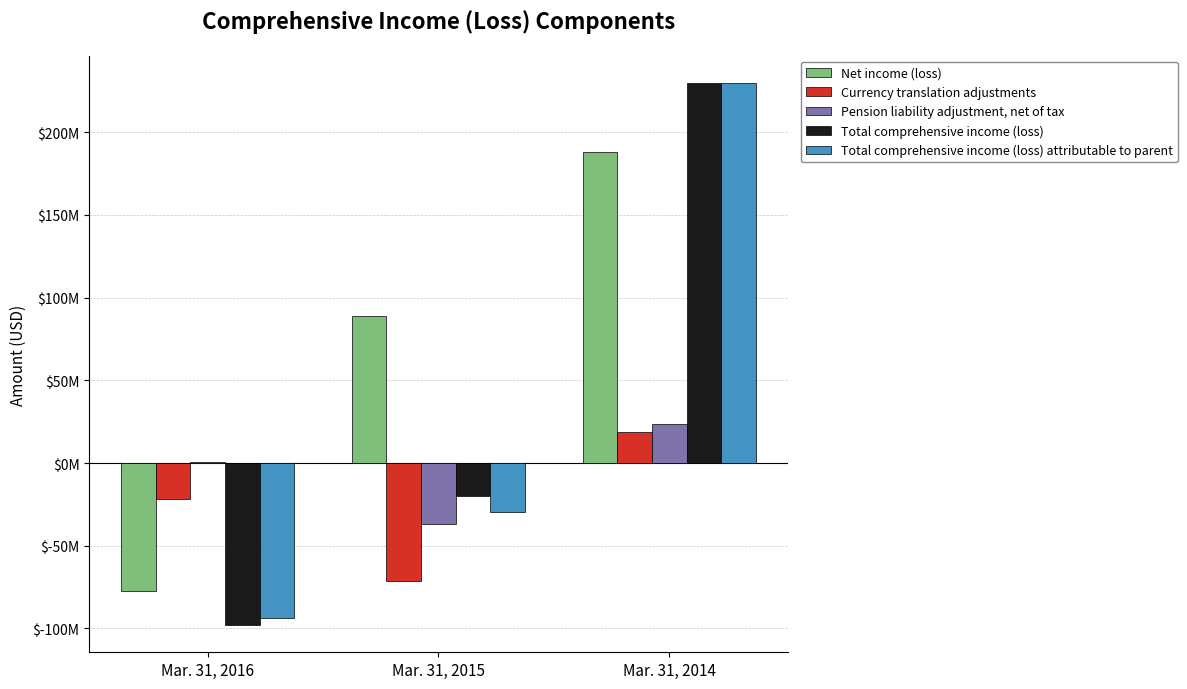

At which label does Total comprehensive income (loss) attributable to parent reach its peak?

Mar. 31, 2014